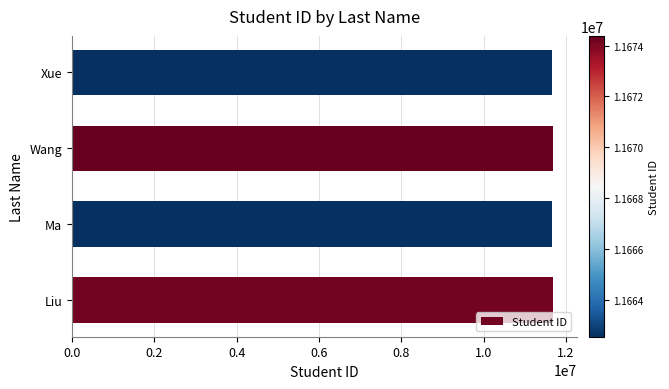

What is the minimum value shown in the chart?

11662537